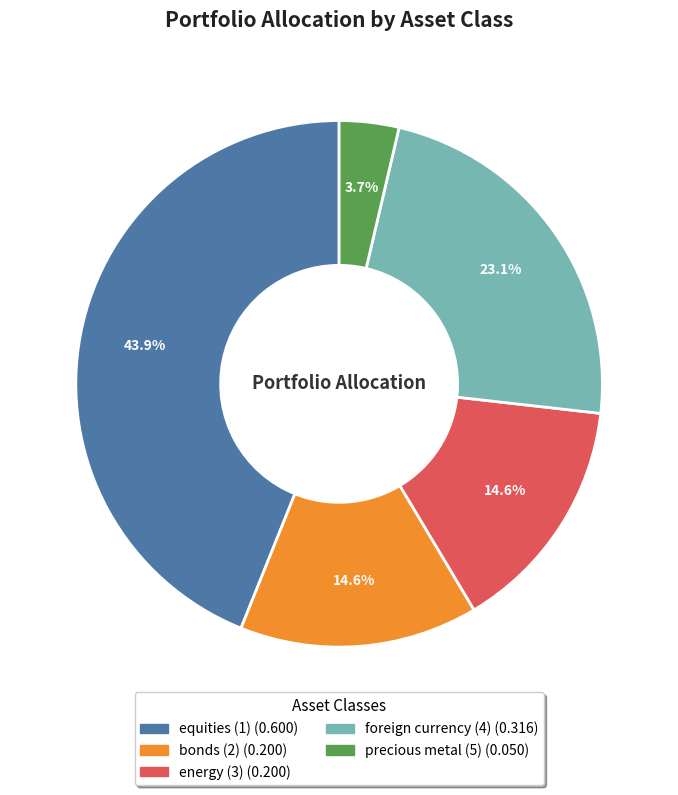

Is it true that bonds (2) is 15% of the pie?

True